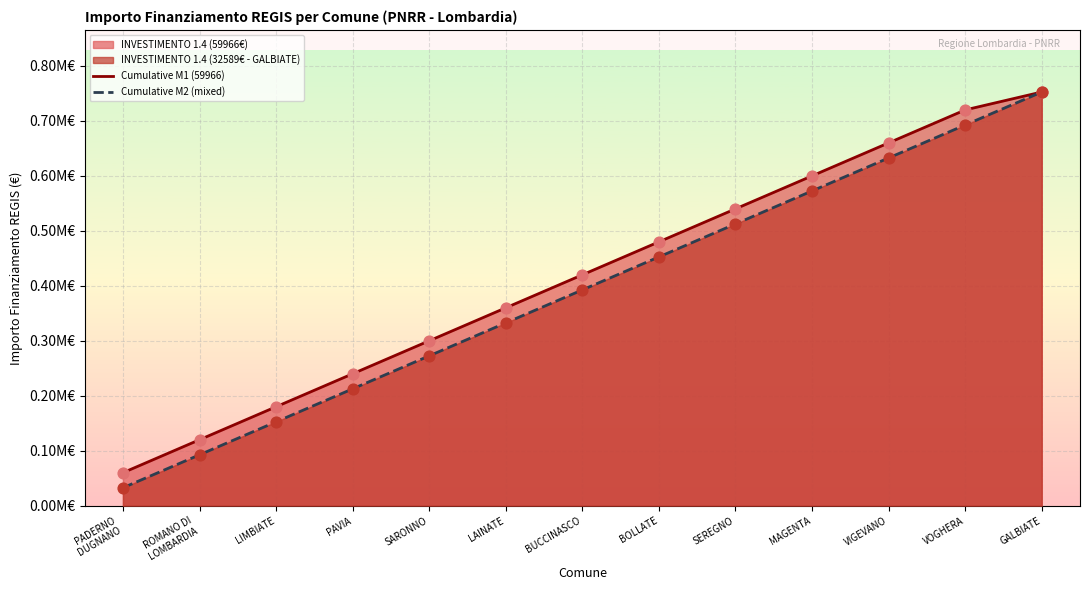

Which series has the largest total across all categories?

Cumulative M1 (59966)